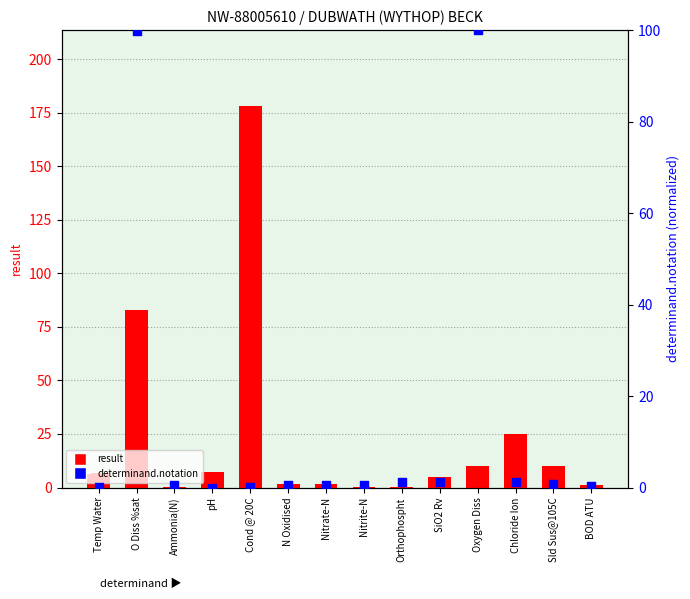

At how many categories does at least one series exceed 58?

3